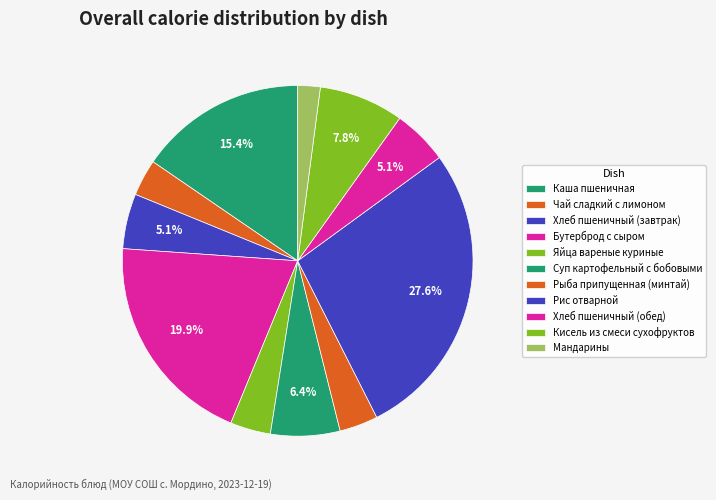

Which category has the smallest portion of the pie?

Мандарины